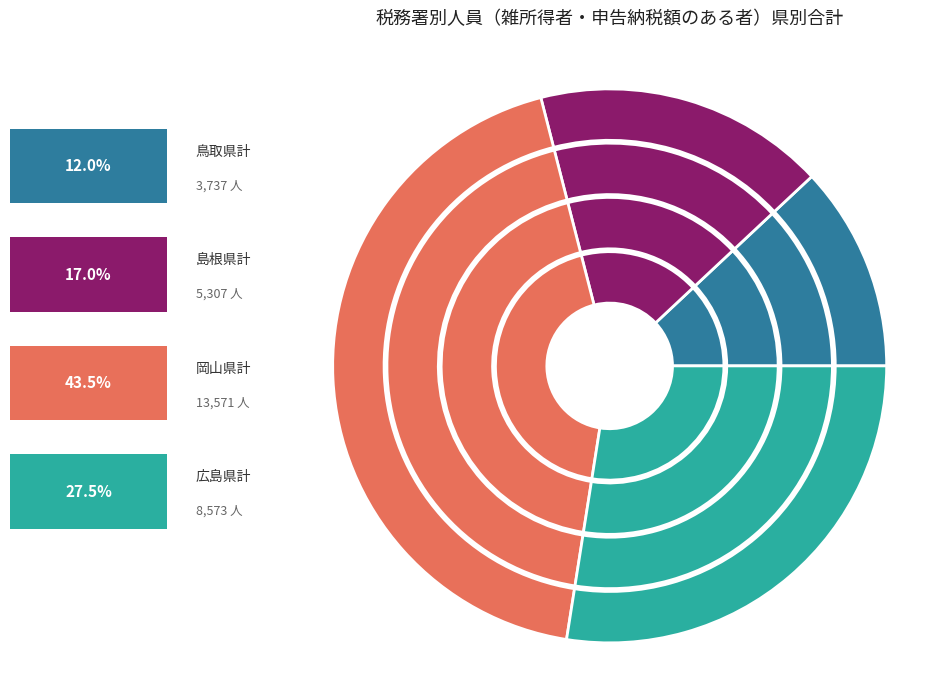

What is the smallest slice in the pie chart?

鳥取県計